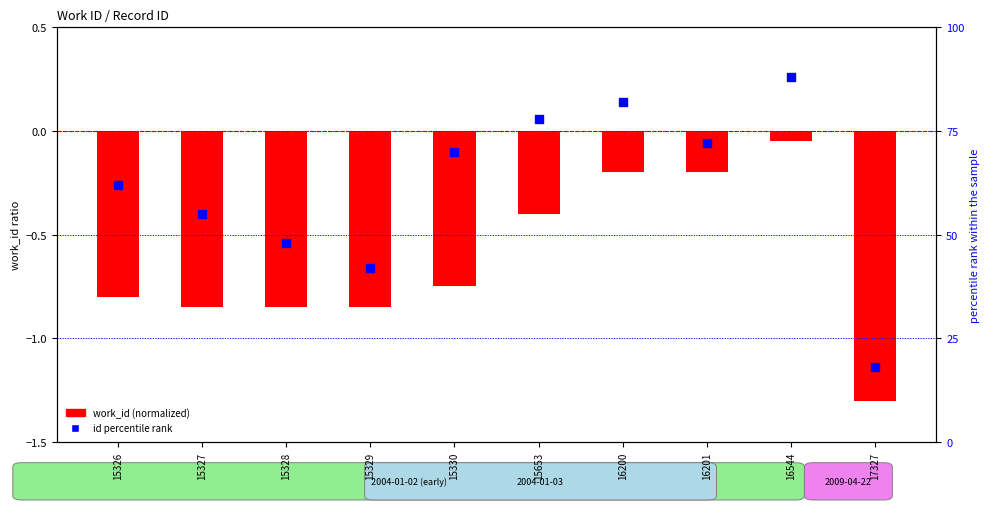

Is the value of work_id (normalized) at 15328 greater than the value of id percentile rank at 16200?

No